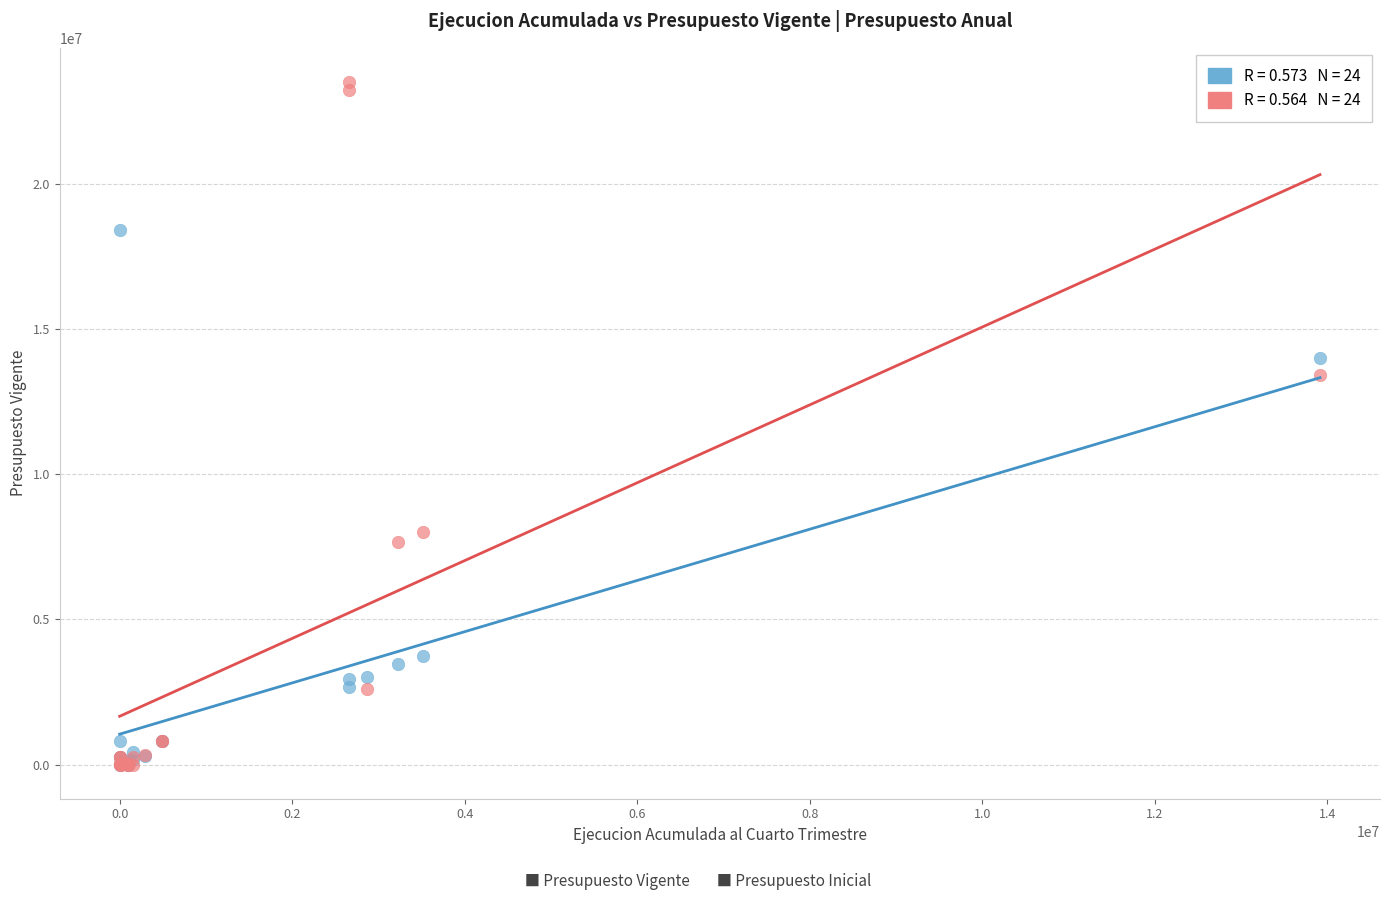

Across all series, what Y value is closest to 11752541?

13406971